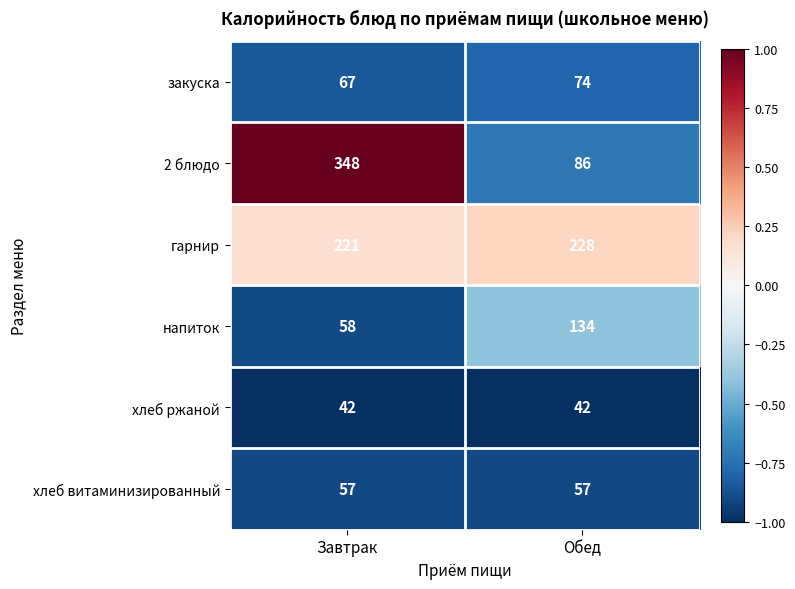

Which series has the largest range (max minus min)?

2 блюдо